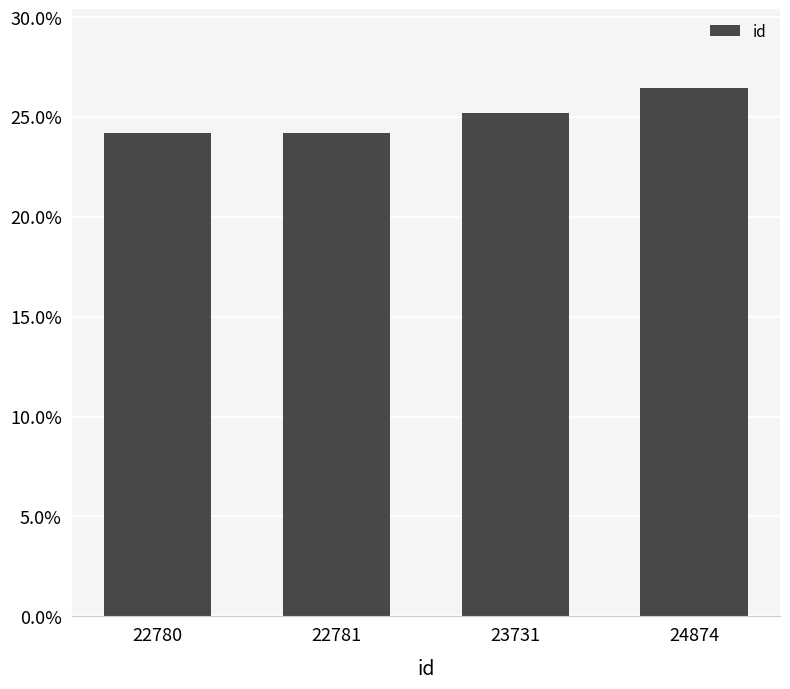

Does the chart contain any negative values?

No